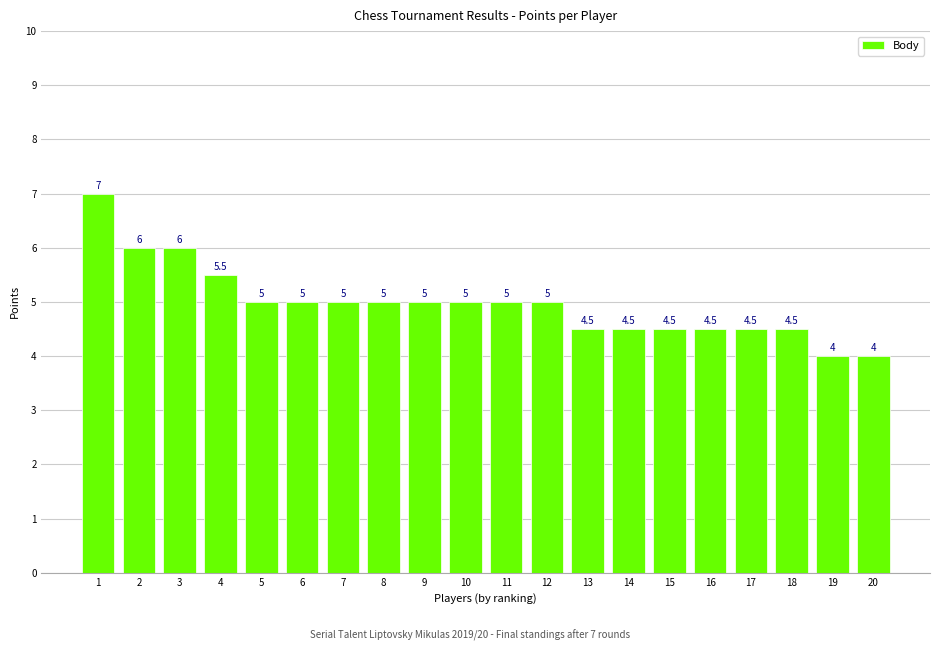

What is the approximate value at 8?

5.0